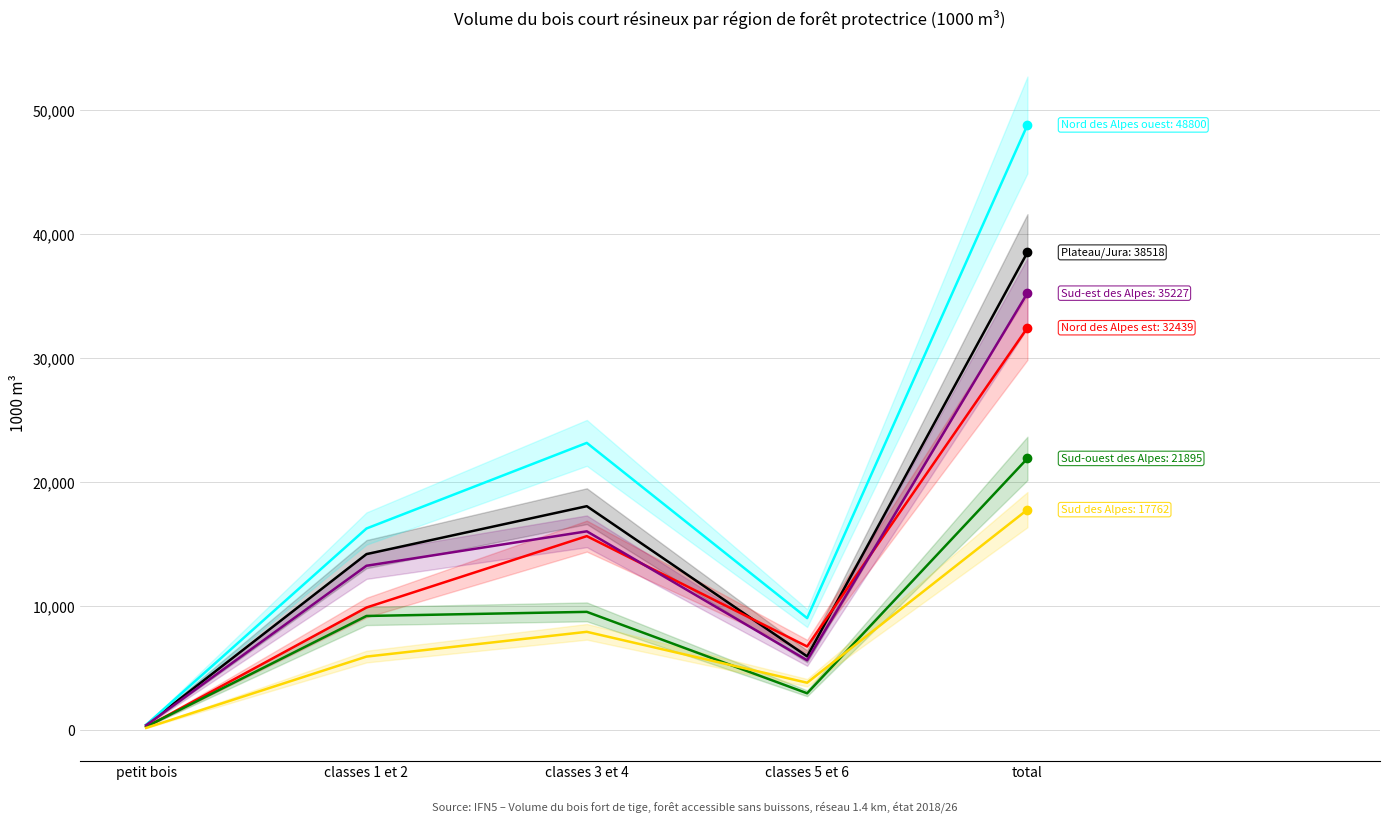

Which category has the highest value across all series?

total